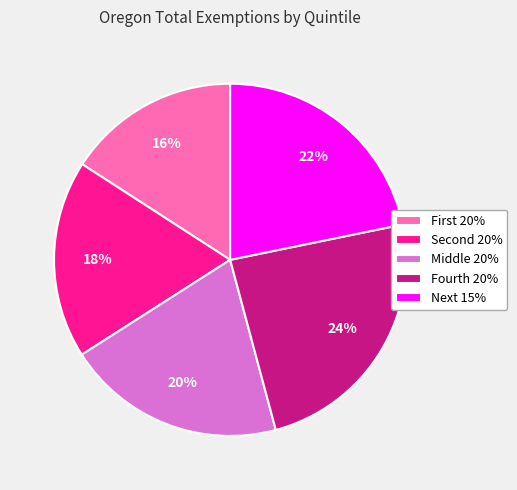

Is Middle 20% the majority of the pie?

No